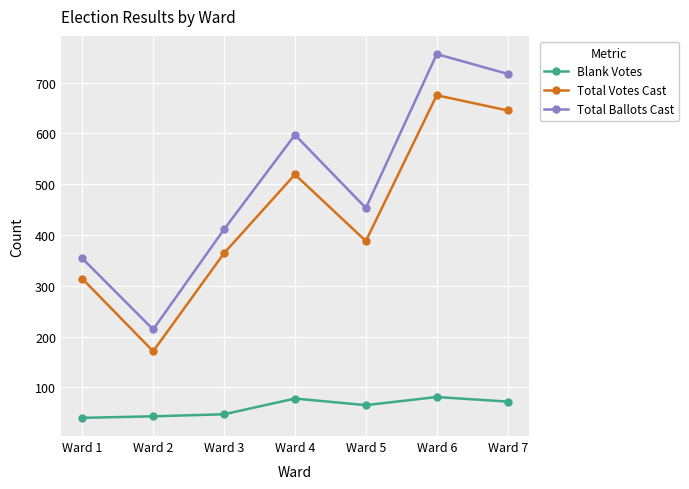

Which series changed the most between Ward 2 and Ward 5?

Total Ballots Cast